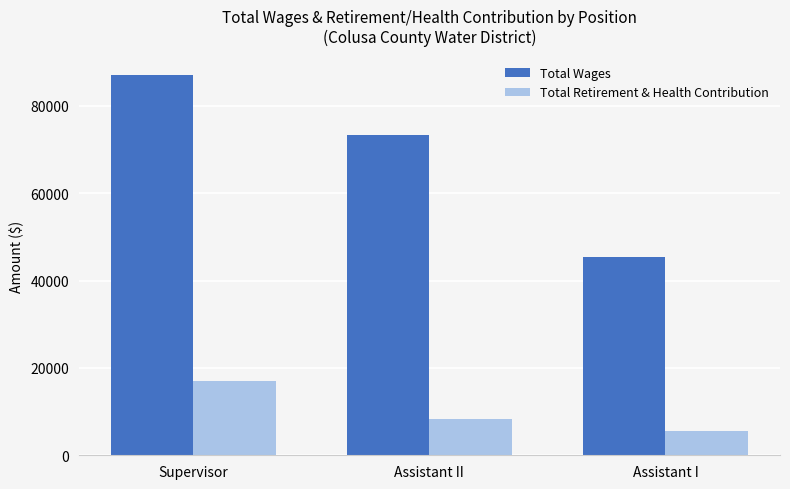

What is the value of the Total Wages bar at the 2nd from the left?

73319